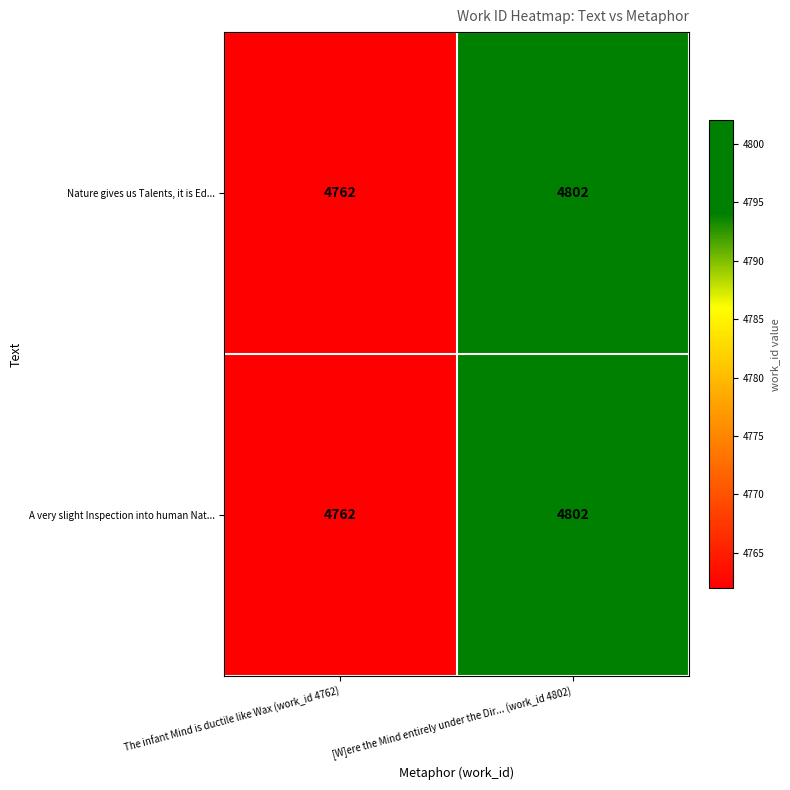

Which label corresponds to the largest value in the chart?

[W]ere the Mind entirely under the Dir... (work_id 4802)